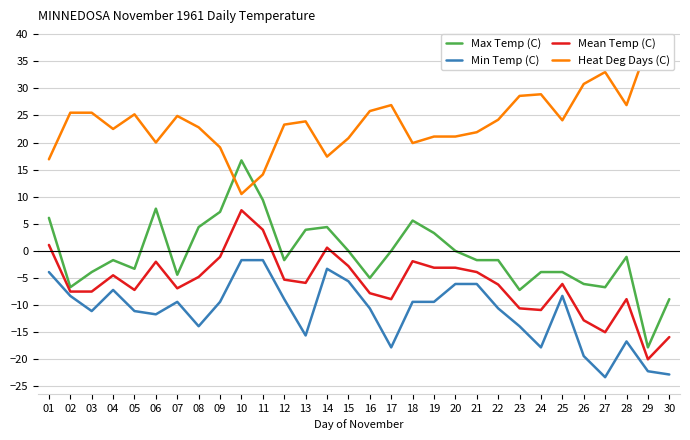

How many categories are shown in the chart?

30